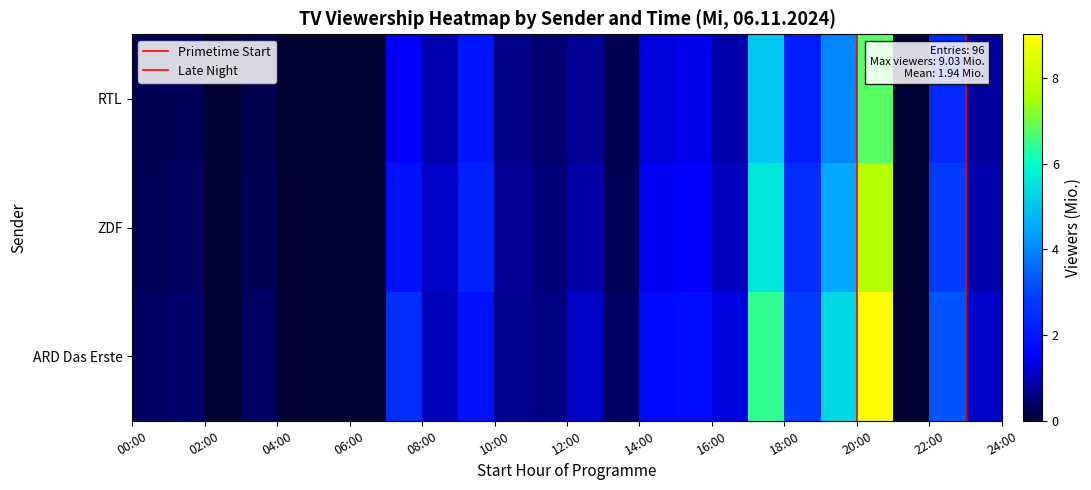

How many series are shown in this chart?

3